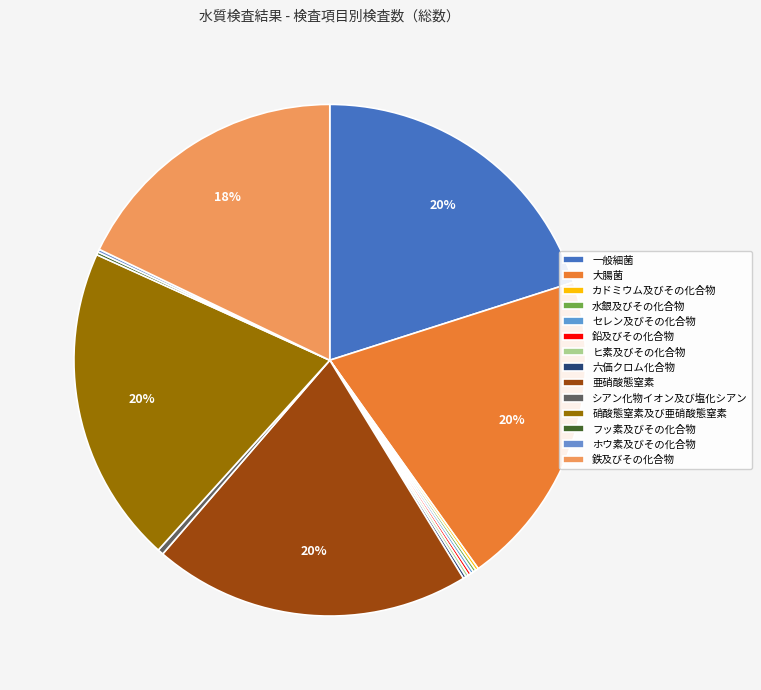

The フッ素及びその化合物 slice represents 0% of the pie. True or false?

True